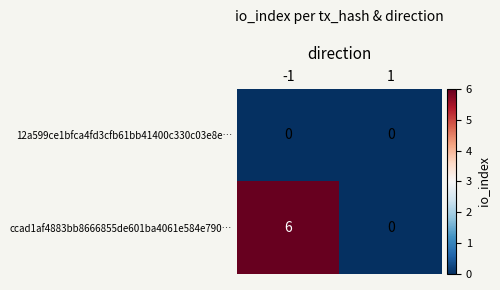

Reading left to right, extract all data points from this chart.

12a599ce1bfca4fd3cfb61bb41400c330c03e8e…: -1=0	1=0
ccad1af4883bb8666855de601ba4061e584e790…: -1=6	1=0